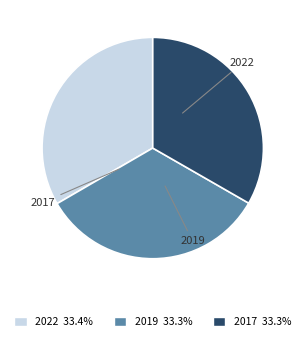

Which category has the smallest portion of the pie?

2017